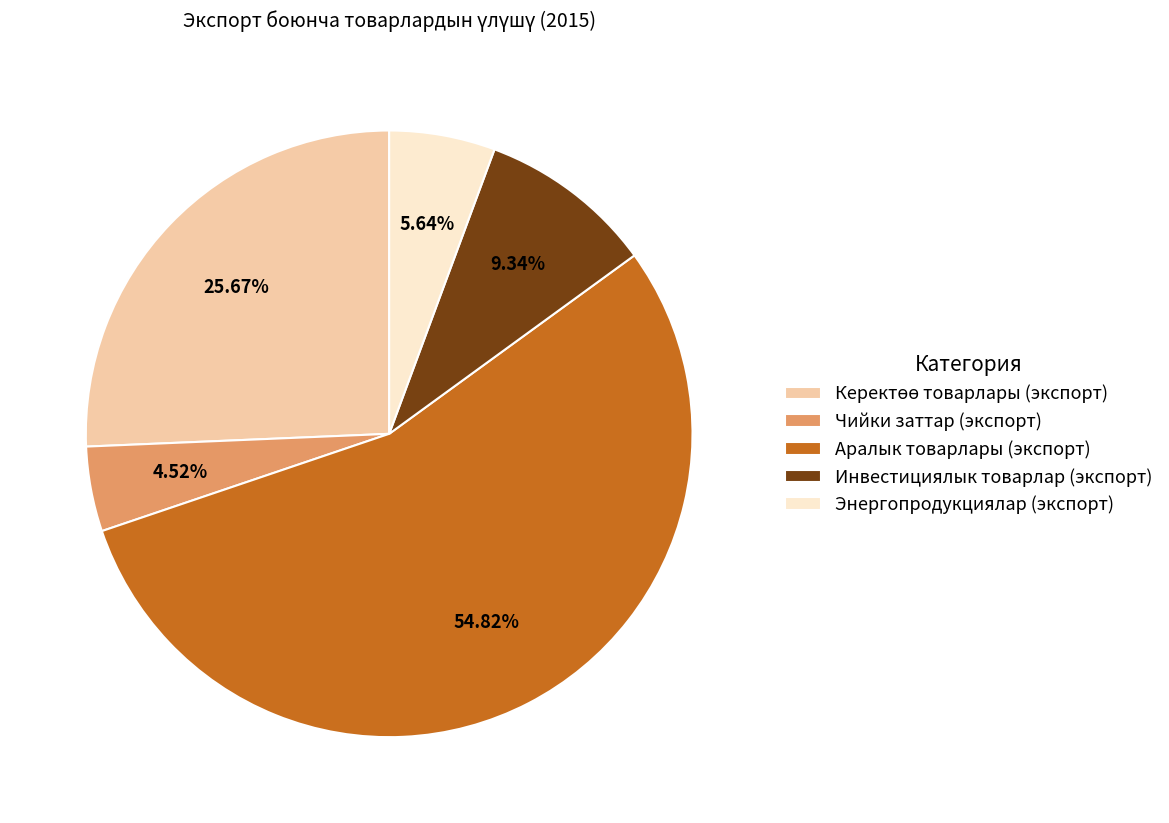

To the nearest percent, what is the difference between the Энергопродукциялар (экспорт) and Инвестициялык товарлар (экспорт) slice percentages?

4%